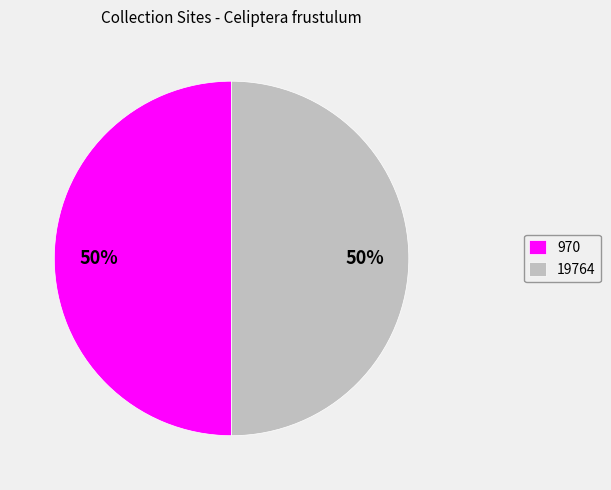

To the nearest percent, what percentage of the pie is 19764?

50%